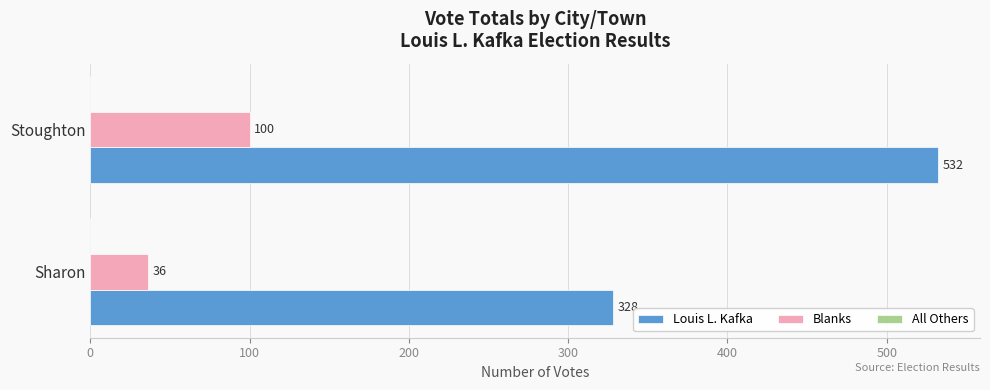

What is the total value across all series at Sharon?

364